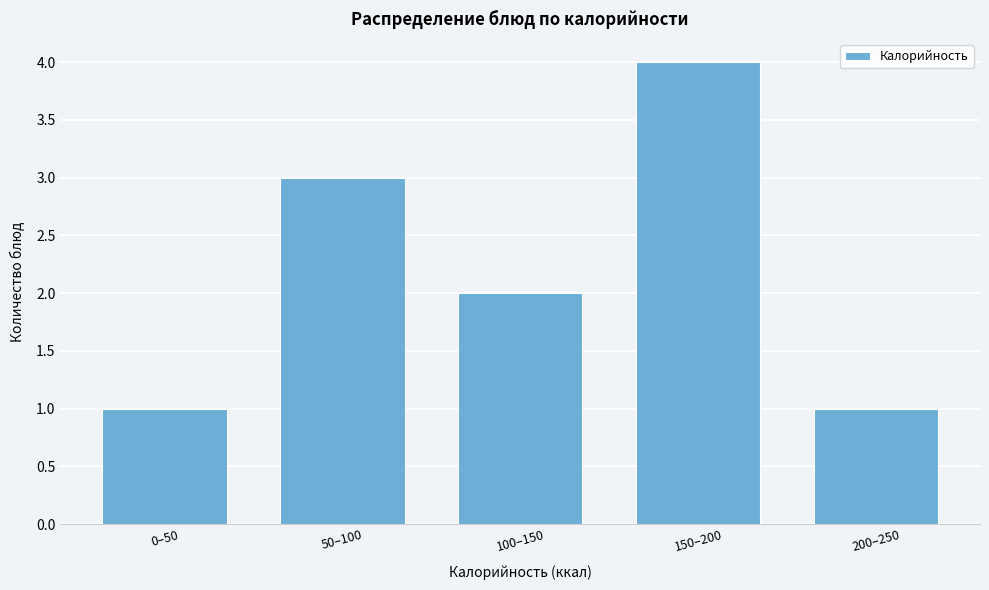

Reading left to right, transcribe all the data shown in this chart.

1	3	2	4	1